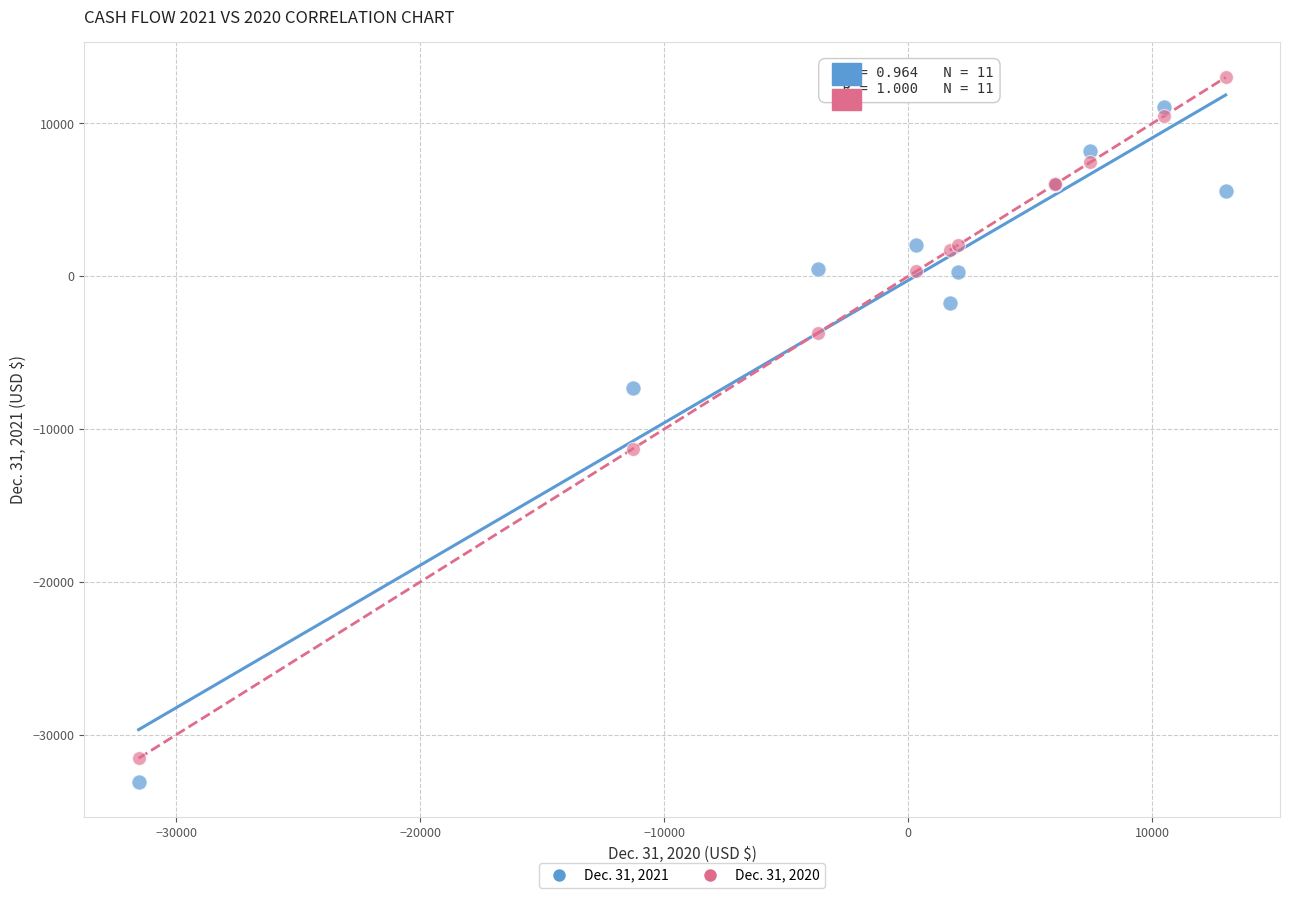

Across all series, what Y value is closest to -10049?

-11300